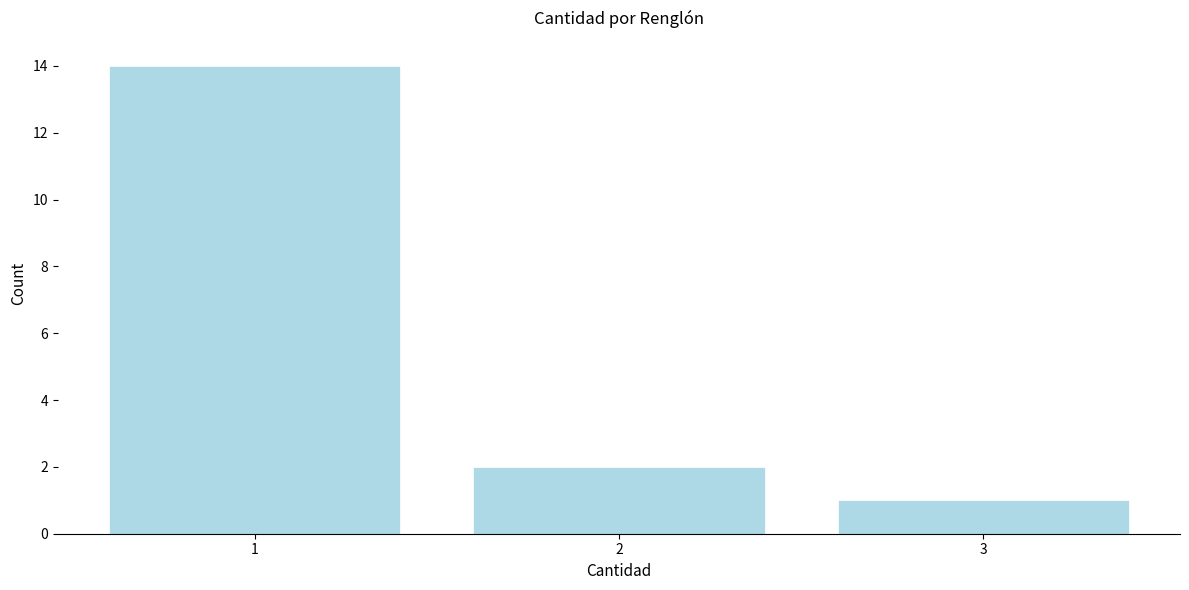

What is the height of the bar covering 2.5 to 3.5 on the x-axis? The values are not printed on the chart, so give them approximately, as read against the axis.

1